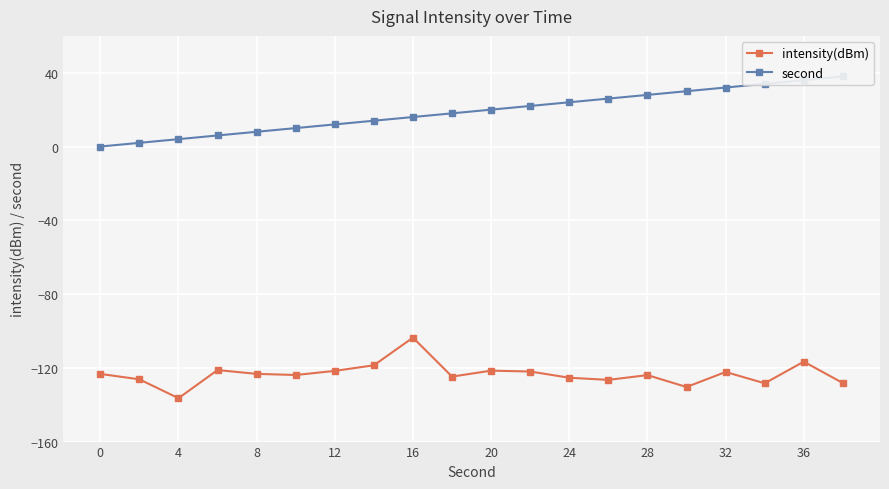

True or false: intensity(dBm) has more than 0 interior local peaks.

True